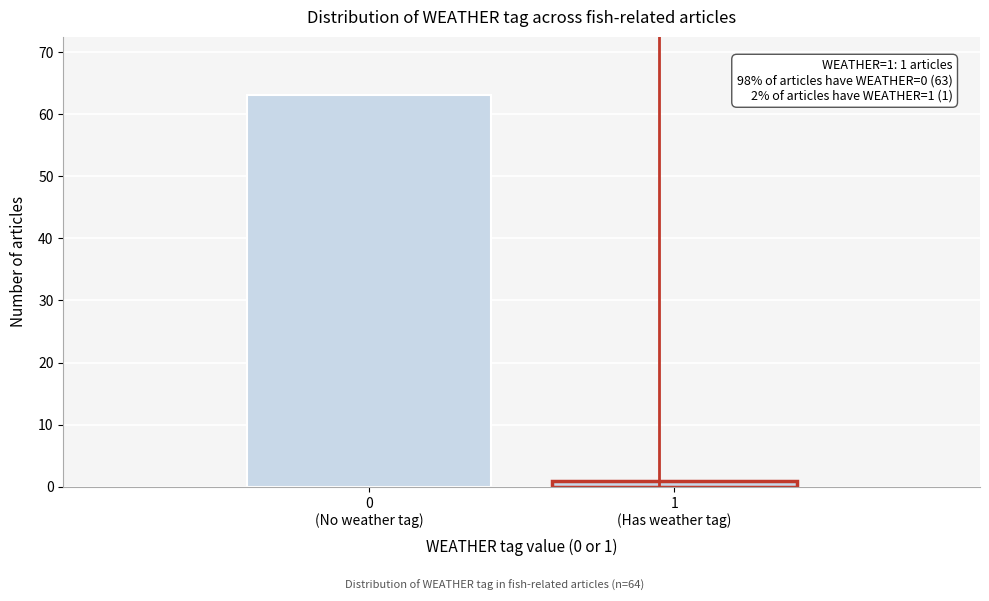

Reading left to right, extract all data points from this chart.

63	1